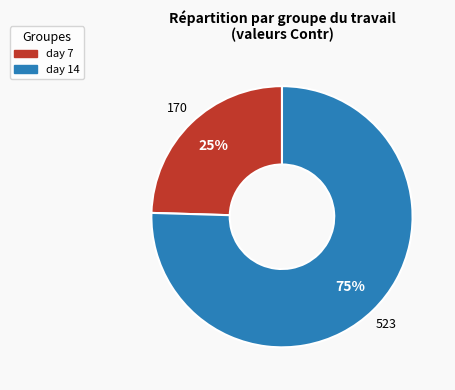

To the nearest percent, what percentage of the pie is day 7?

25%